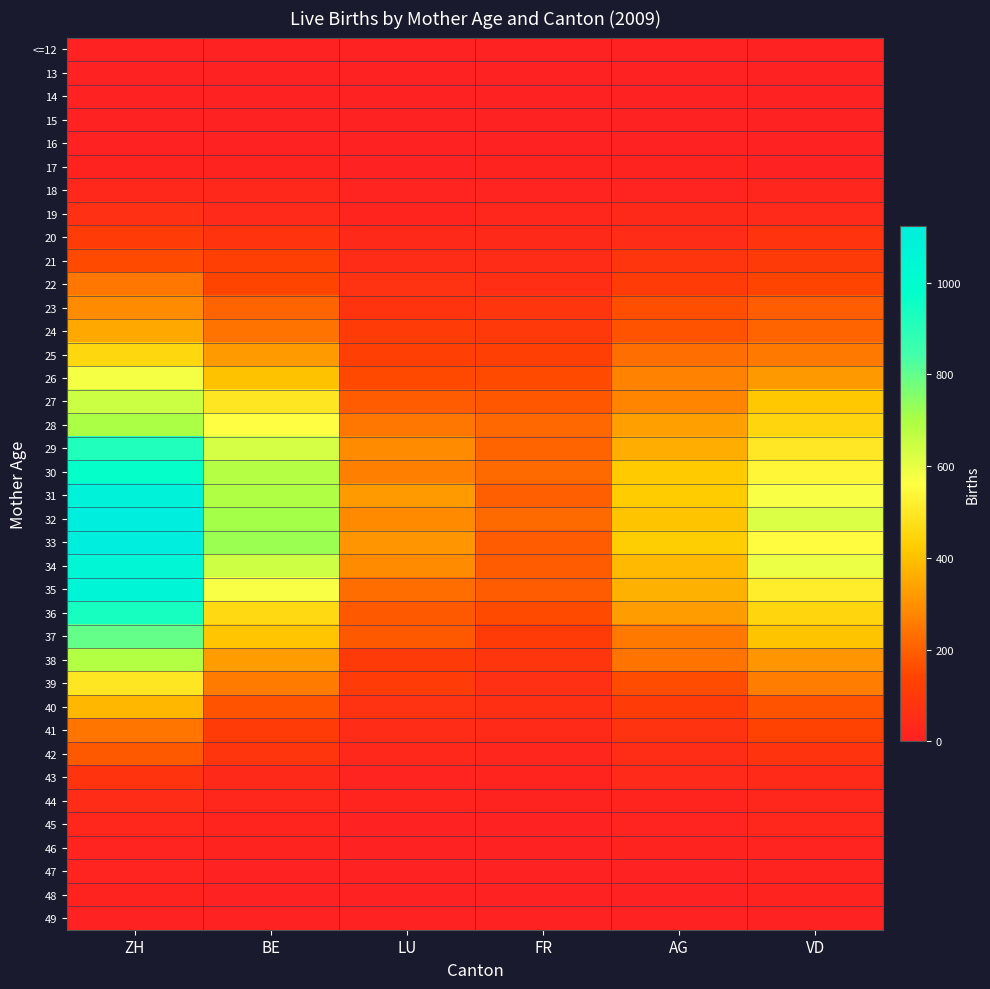

At how many categories does at least one series exceed 871?

1